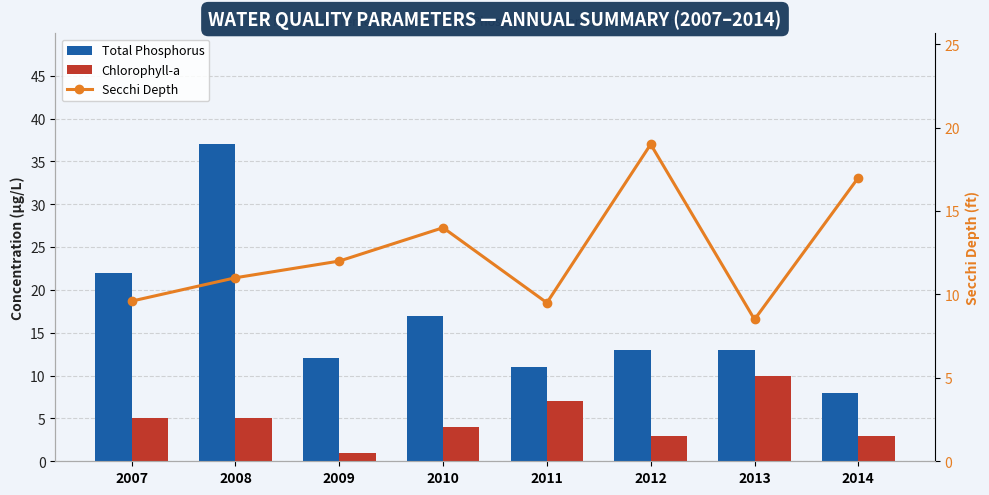

Reading left to right, list all the values displayed in this chart.

Total Phosphorus: 2007=22.0	2008=37.0	2009=12.0	2010=17.0	2011=11.0	2012=13.0	2013=13.0	2014=8.0
Chlorophyll-a: 2007=5.0	2008=5.0	2009=1.0	2010=4.0	2011=7.0	2012=3.0	2013=10.0	2014=3.0
Secchi Depth: 2007=9.6	2008=11.0	2009=12.0	2010=14.0	2011=9.5	2012=19.0	2013=8.5	2014=17.0